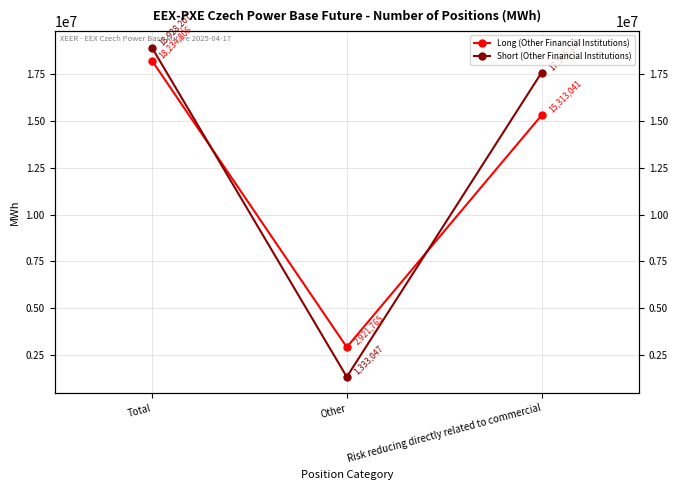

Reading left to right, transcribe all the data shown in this chart.

Long (Other Financial Institutions): Total=18234806	Other=2921765	Risk reducing directly related to commercial=15313041
Short (Other Financial Institutions): Total=18928207	Other=1333047	Risk reducing directly related to commercial=17595160